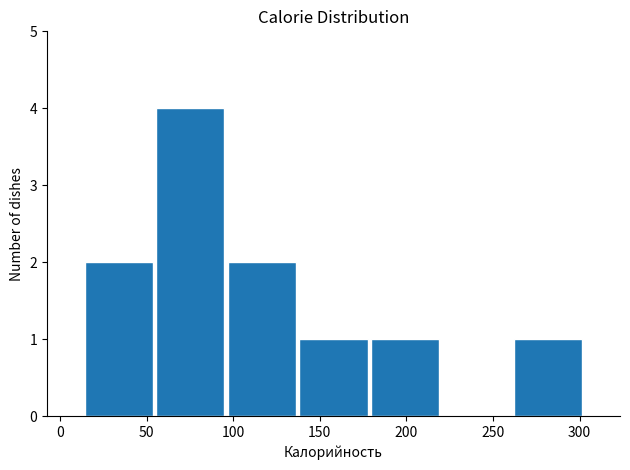

Reading left to right, list every bar in this chart as the range it spans on the x-axis followed by its height. Neither the bar edges nor the heights are printed on the chart, so give them approximately, as read against the axes.

15 to 55: 2
55 to 95: 4
95 to 135: 2
135 to 180: 1
180 to 220: 1
220 to 260: 0
260 to 305: 1